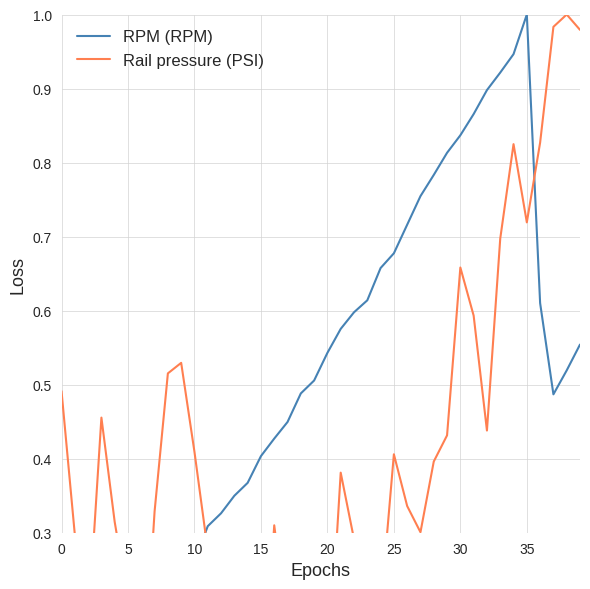

What is the maximum value for RPM (RPM)?

1.0